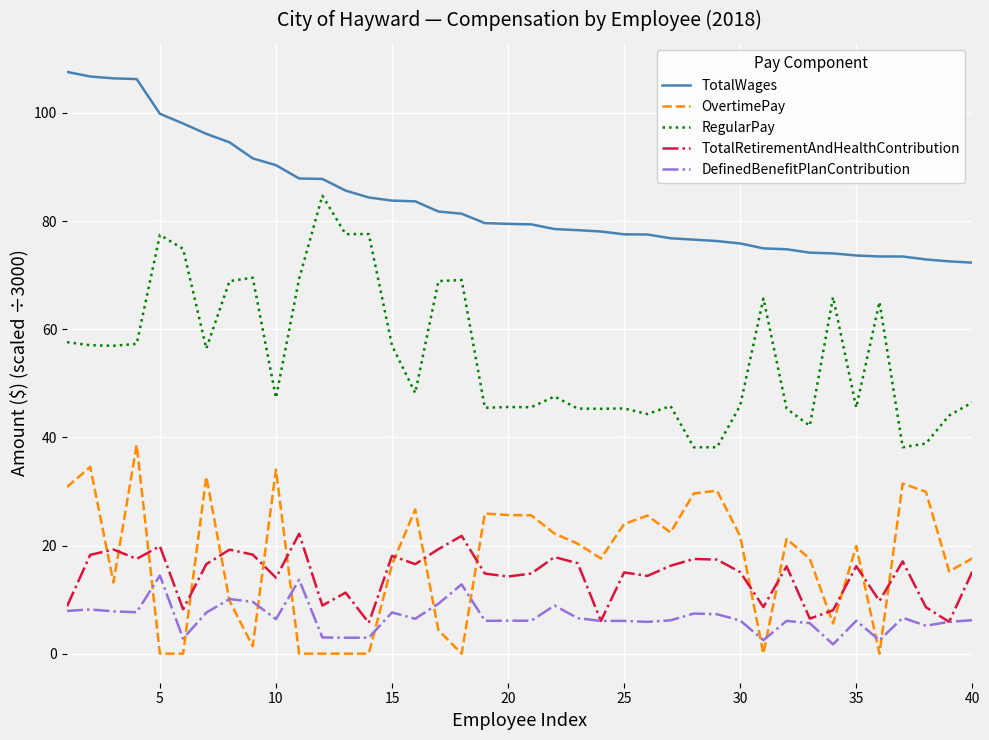

Which series has the largest range (max minus min)?

RegularPay